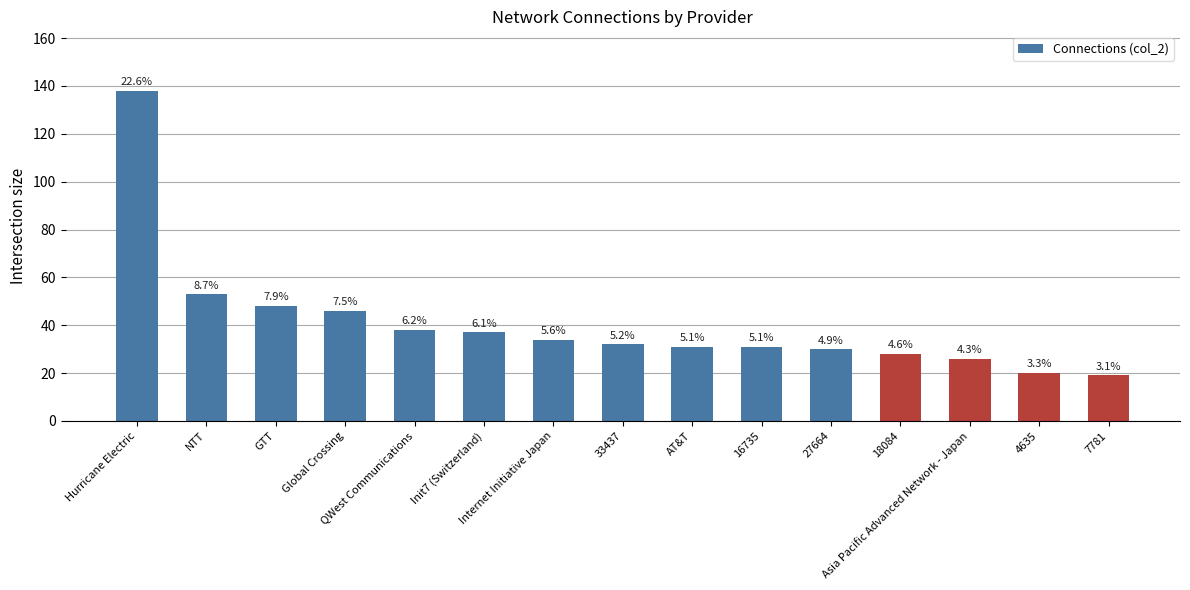

How many bars are there in total?

15